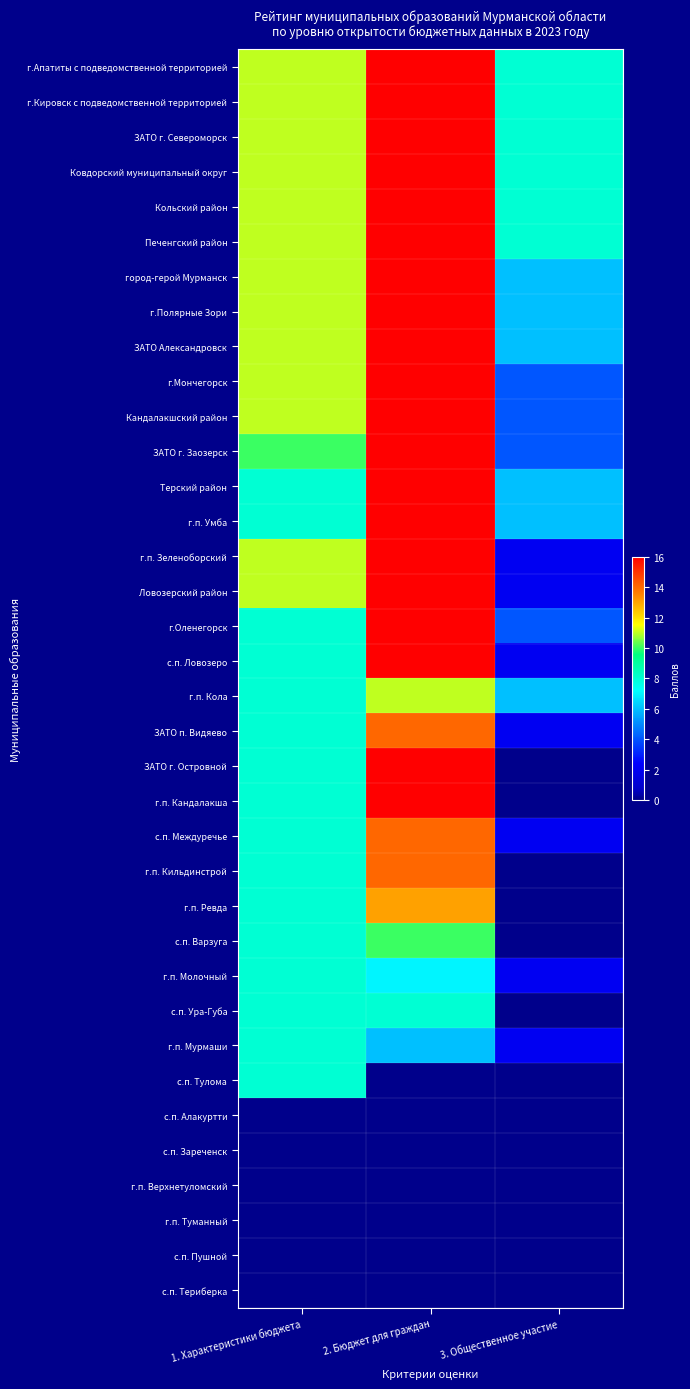

Reading left to right, list all the values displayed in this chart.

г.Апатиты с подведомственной территорией: 1. Характеристики бюджета=11	2. Бюджет для граждан=16	3. Общественное участие=8
г.Кировск с подведомственной территорией: 1. Характеристики бюджета=11	2. Бюджет для граждан=16	3. Общественное участие=8
ЗАТО г. Североморск: 1. Характеристики бюджета=11	2. Бюджет для граждан=16	3. Общественное участие=8
Ковдорский муниципальный округ: 1. Характеристики бюджета=11	2. Бюджет для граждан=16	3. Общественное участие=8
Кольский район: 1. Характеристики бюджета=11	2. Бюджет для граждан=16	3. Общественное участие=8
Печенгский район: 1. Характеристики бюджета=11	2. Бюджет для граждан=16	3. Общественное участие=8
город-герой Мурманск: 1. Характеристики бюджета=11	2. Бюджет для граждан=16	3. Общественное участие=6
г.Полярные Зори: 1. Характеристики бюджета=11	2. Бюджет для граждан=16	3. Общественное участие=6
ЗАТО Александровск: 1. Характеристики бюджета=11	2. Бюджет для граждан=16	3. Общественное участие=6
г.Мончегорск: 1. Характеристики бюджета=11	2. Бюджет для граждан=16	3. Общественное участие=4
Кандалакшский район: 1. Характеристики бюджета=11	2. Бюджет для граждан=16	3. Общественное участие=4
ЗАТО г. Заозерск: 1. Характеристики бюджета=10	2. Бюджет для граждан=16	3. Общественное участие=4
Терский район: 1. Характеристики бюджета=8	2. Бюджет для граждан=16	3. Общественное участие=6
г.п. Умба: 1. Характеристики бюджета=8	2. Бюджет для граждан=16	3. Общественное участие=6
г.п. Зеленоборский: 1. Характеристики бюджета=11	2. Бюджет для граждан=16	3. Общественное участие=2
Ловозерский район: 1. Характеристики бюджета=11	2. Бюджет для граждан=16	3. Общественное участие=2
г.Оленегорск: 1. Характеристики бюджета=8	2. Бюджет для граждан=16	3. Общественное участие=4
с.п. Ловозеро: 1. Характеристики бюджета=8	2. Бюджет для граждан=16	3. Общественное участие=2
г.п. Кола: 1. Характеристики бюджета=8	2. Бюджет для граждан=11	3. Общественное участие=6
ЗАТО п. Видяево: 1. Характеристики бюджета=8	2. Бюджет для граждан=14	3. Общественное участие=2
ЗАТО г. Островной: 1. Характеристики бюджета=8	2. Бюджет для граждан=16	3. Общественное участие=0
г.п. Кандалакша: 1. Характеристики бюджета=8	2. Бюджет для граждан=16	3. Общественное участие=0
с.п. Междуречье: 1. Характеристики бюджета=8	2. Бюджет для граждан=14	3. Общественное участие=2
г.п. Кильдинстрой: 1. Характеристики бюджета=8	2. Бюджет для граждан=14	3. Общественное участие=0
г.п. Ревда: 1. Характеристики бюджета=8	2. Бюджет для граждан=13	3. Общественное участие=0
с.п. Варзуга: 1. Характеристики бюджета=8	2. Бюджет для граждан=10	3. Общественное участие=0
г.п. Молочный: 1. Характеристики бюджета=8	2. Бюджет для граждан=7	3. Общественное участие=2
с.п. Ура-Губа: 1. Характеристики бюджета=8	2. Бюджет для граждан=8	3. Общественное участие=0
г.п. Мурмаши: 1. Характеристики бюджета=8	2. Бюджет для граждан=6	3. Общественное участие=2
с.п. Тулома: 1. Характеристики бюджета=8	2. Бюджет для граждан=0	3. Общественное участие=0
с.п. Алакуртти: 1. Характеристики бюджета=0	2. Бюджет для граждан=0	3. Общественное участие=0
с.п. Зареченск: 1. Характеристики бюджета=0	2. Бюджет для граждан=0	3. Общественное участие=0
г.п. Верхнетуломский: 1. Характеристики бюджета=0	2. Бюджет для граждан=0	3. Общественное участие=0
г.п. Туманный: 1. Характеристики бюджета=0	2. Бюджет для граждан=0	3. Общественное участие=0
с.п. Пушной: 1. Характеристики бюджета=0	2. Бюджет для граждан=0	3. Общественное участие=0
с.п. Териберка: 1. Характеристики бюджета=0	2. Бюджет для граждан=0	3. Общественное участие=0